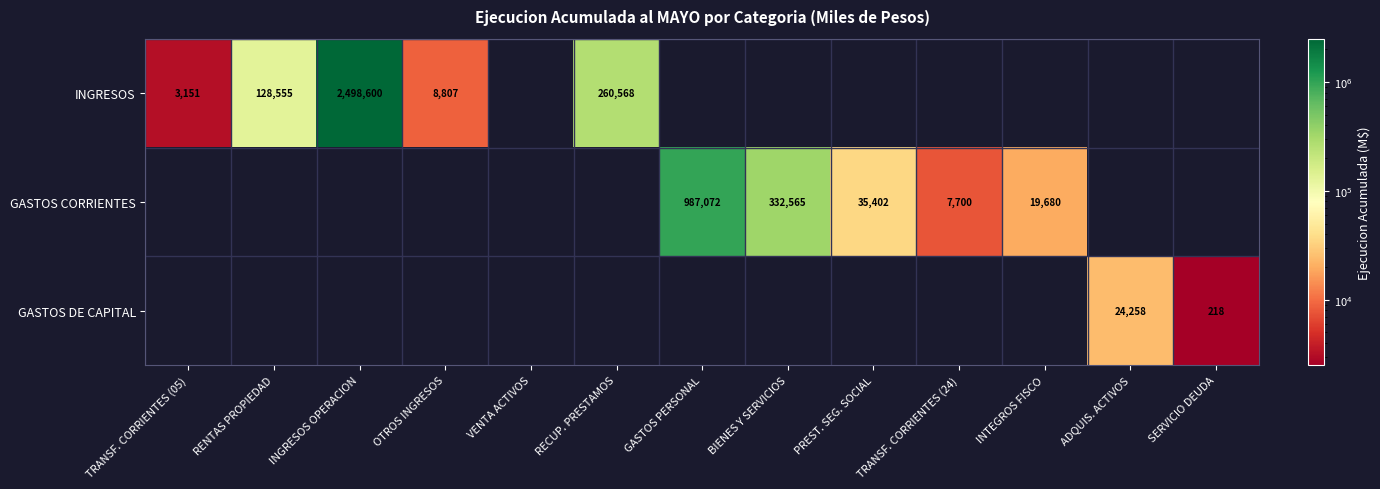

At which category is the sum across all series the highest?

INGRESOS OPERACION